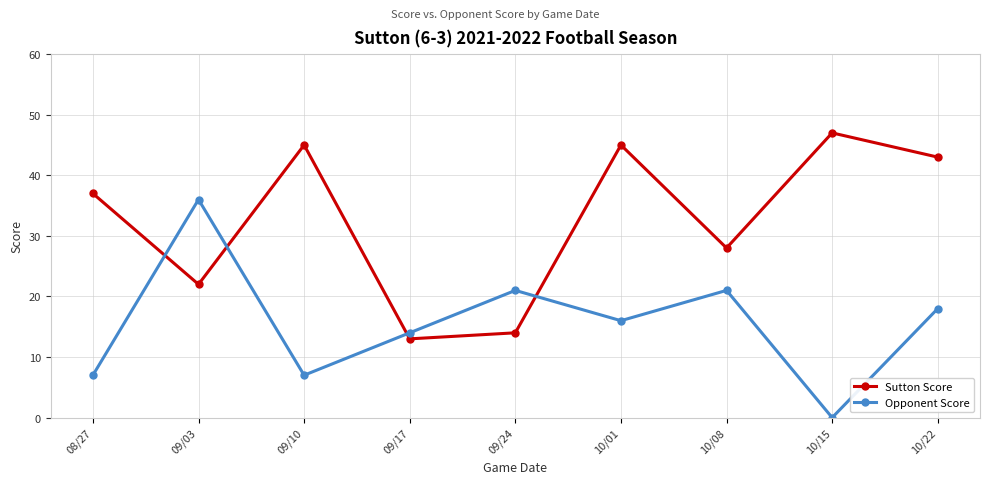

Reading right to left, what are all the values shown in this chart?

Sutton Score: 43	47	28	45	14	13	45	22	37
Opponent Score: 18	0	21	16	21	14	7	36	7